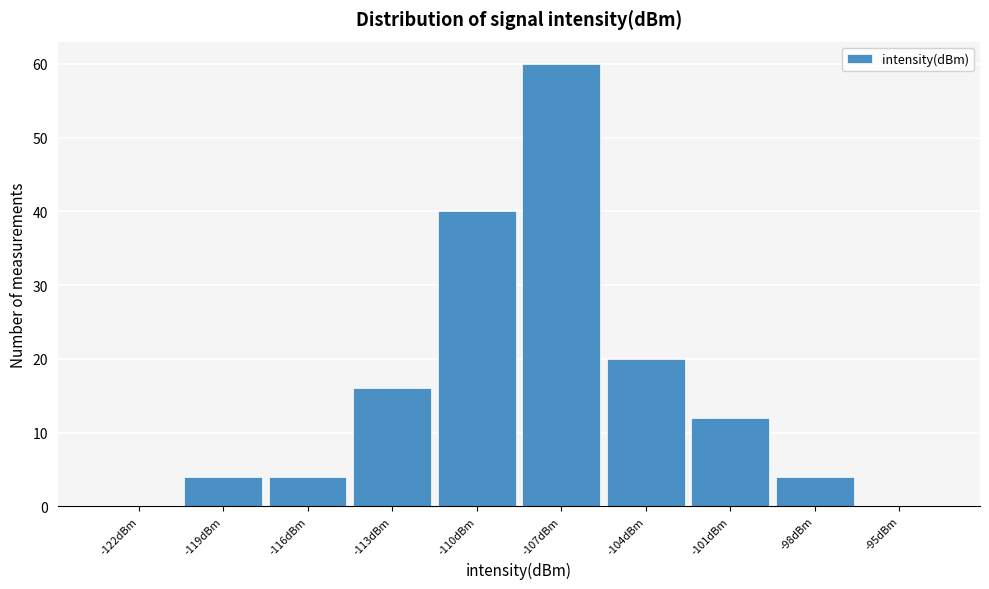

Reading left to right, extract all data points from this chart.

-122dBm=0	-119dBm=4	-116dBm=4	-113dBm=16	-110dBm=40	-107dBm=60	-104dBm=20	-101dBm=12	-98dBm=4	-95dBm=0